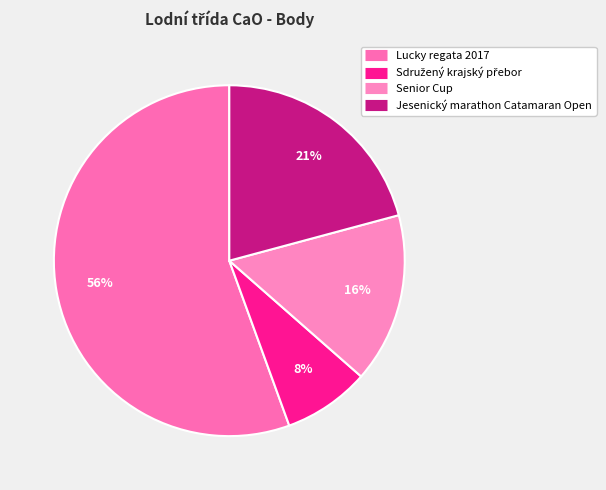

Which category accounts for the majority?

Lucky regata 2017